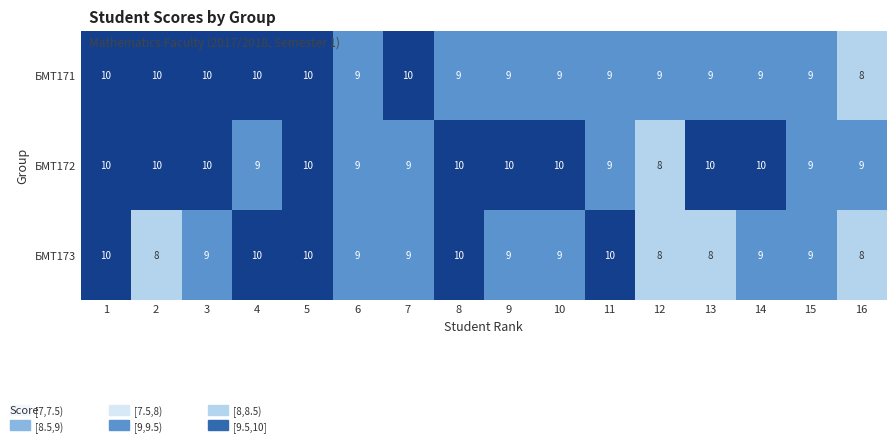

What is the sum of all БМТ171 values?

149